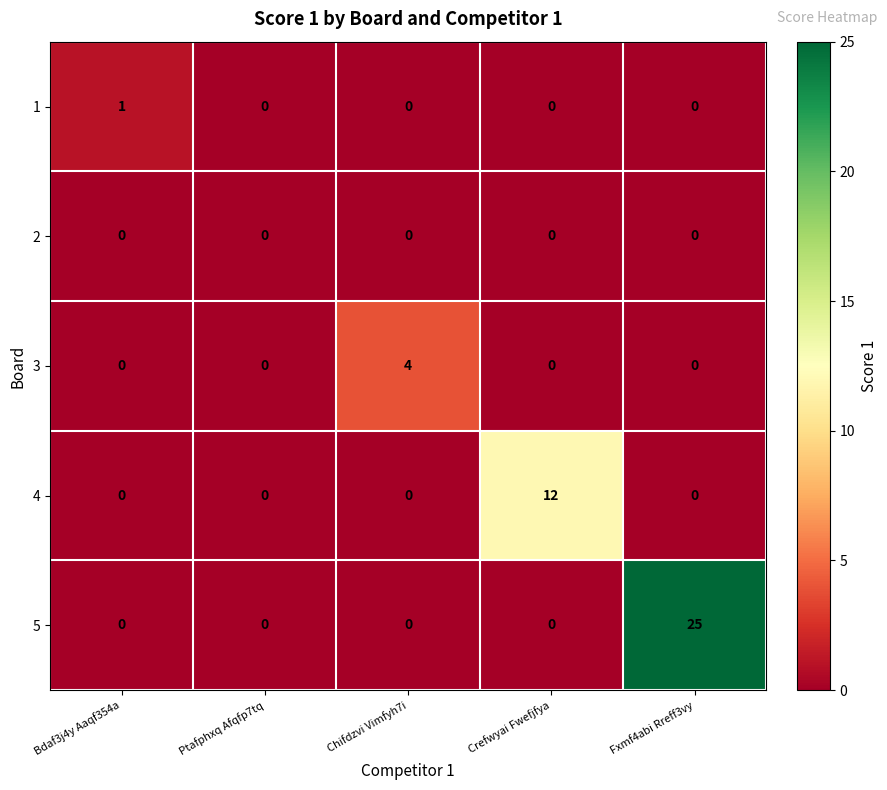

Which series changed the most between Bdaf3j4y Aaqf354a and Chifdzvi Vimfyh7i?

3